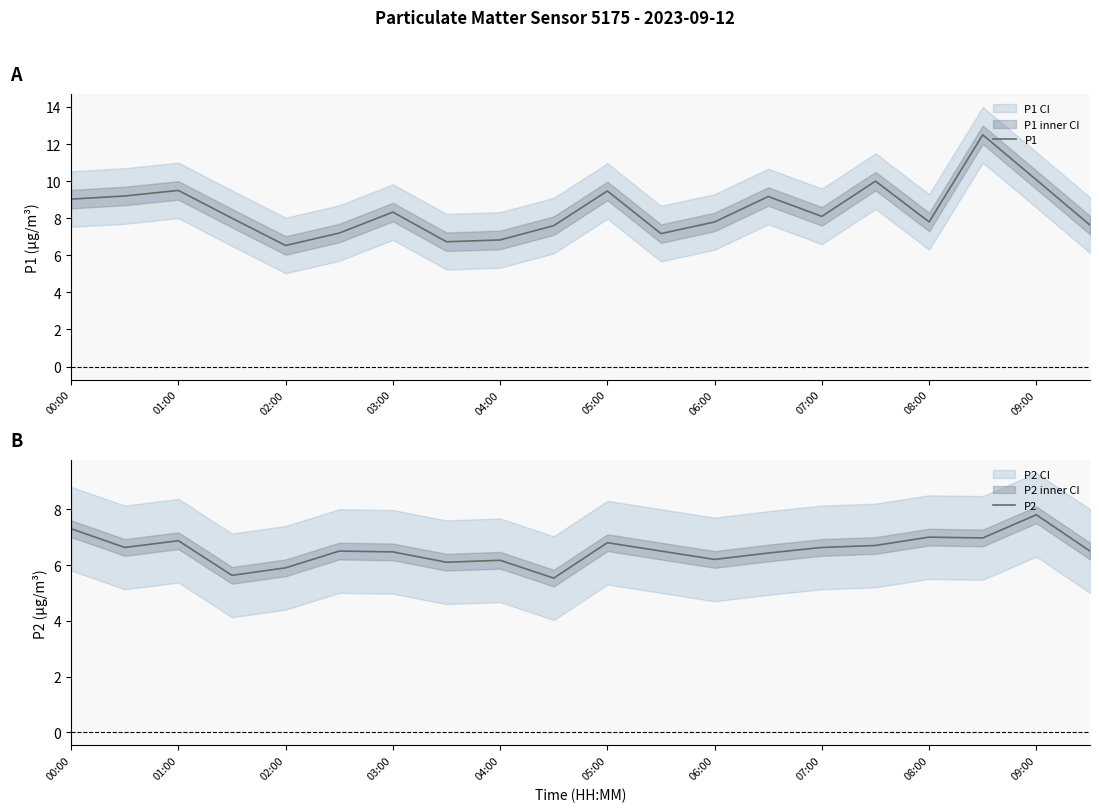

The P2 series shows 7.0 at 08:00. True or false?

True